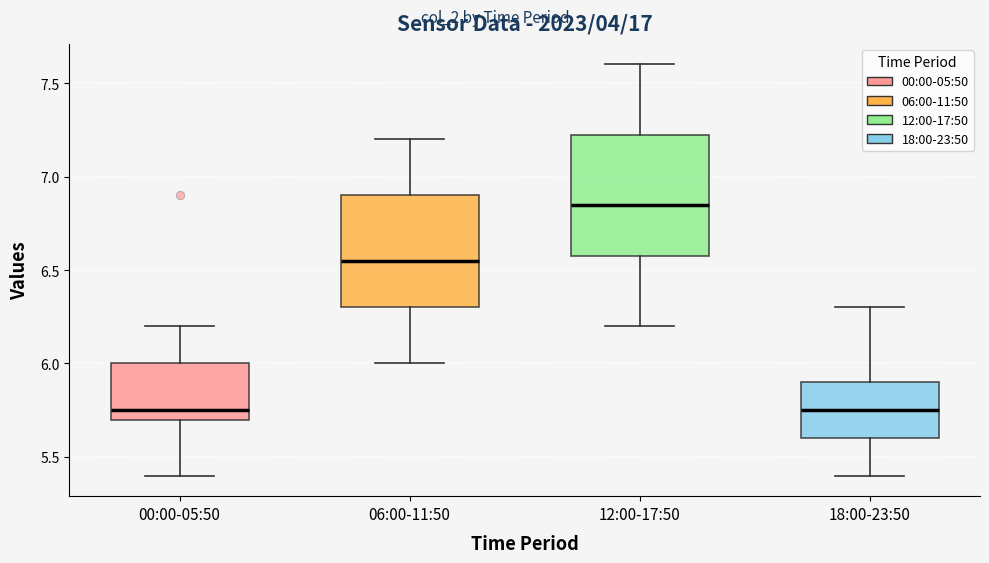

Reading left to right, transcribe this box plot: for each box, give where its median line is, the range the box spans, and where its two whiskers end, as read against the y-axis. The values are not printed on the chart, so give them approximately, as read against the axis.

00:00-05:50: median 5.75, box 5.70 to 6.00, whiskers 5.40 to 6.20
06:00-11:50: median 6.55, box 6.30 to 6.90, whiskers 6.00 to 7.20
12:00-17:50: median 6.85, box 6.60 to 7.25, whiskers 6.20 to 7.60
18:00-23:50: median 5.75, box 5.60 to 5.90, whiskers 5.40 to 6.30